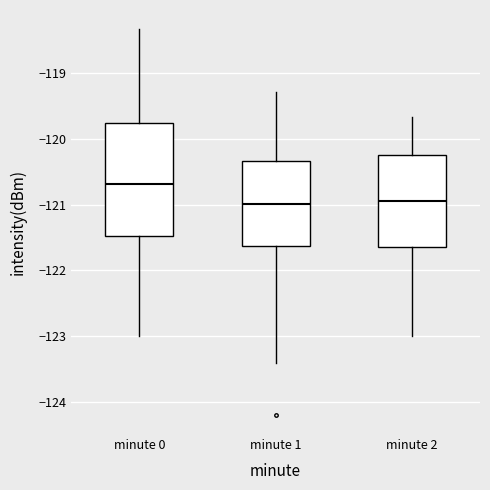

Which box is the tallest, from its lower edge to its upper edge?

minute 0